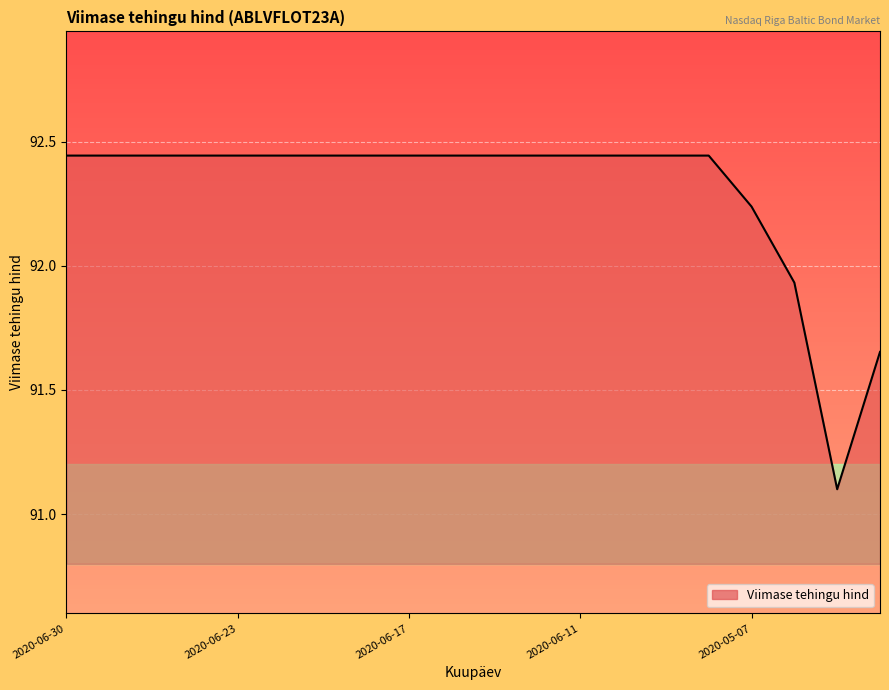

What is the minimum value shown in the chart?

91.1